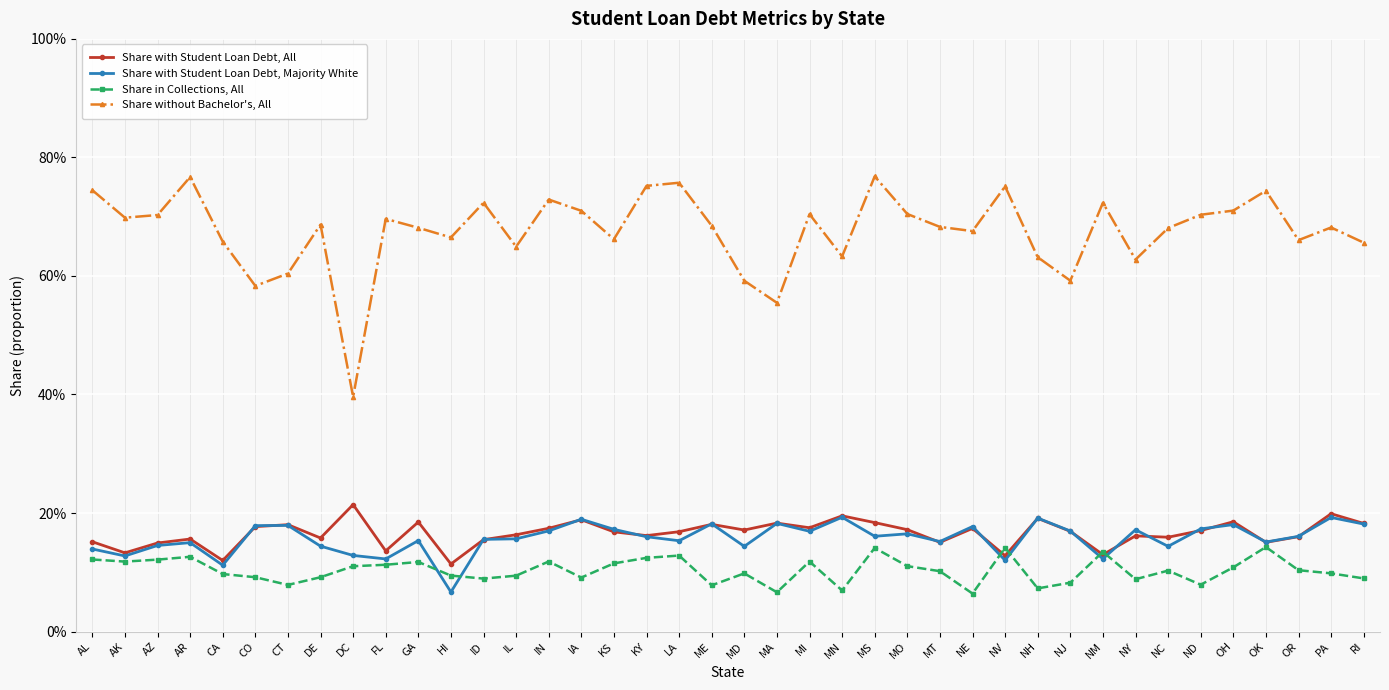

True or false: Share without Bachelor's, All has a value of 0.7 at ID.

True